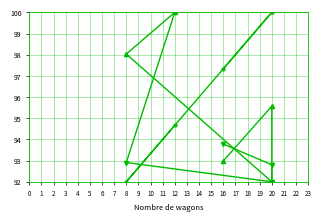

Does the chart display data point markers on the line(s)?

No